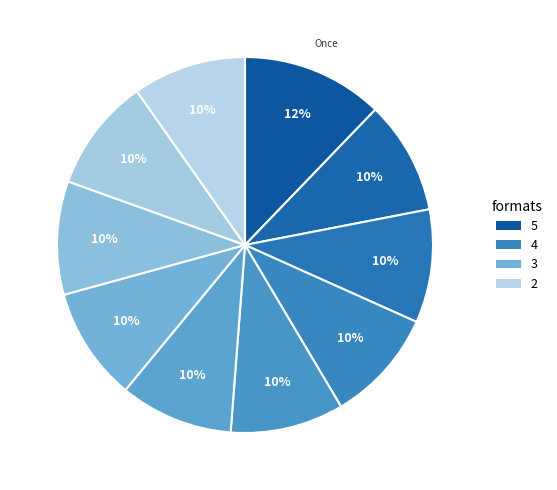

How many slices are in this pie chart?

10